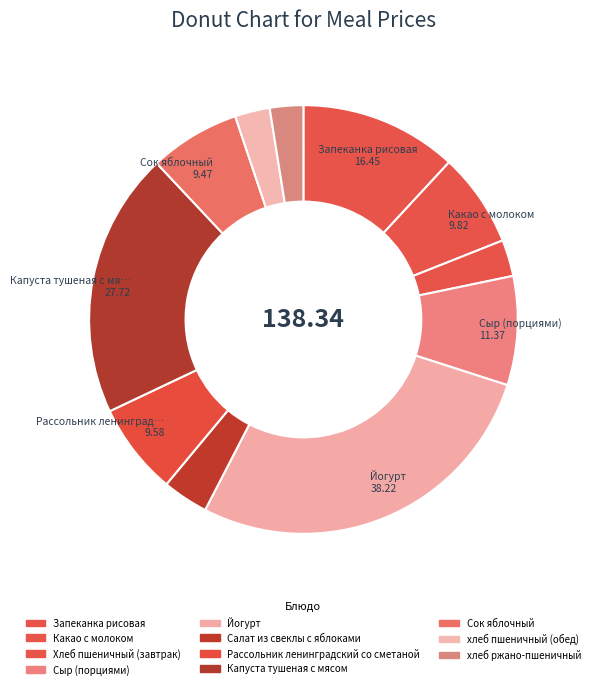

How many segments does this pie chart have?

11